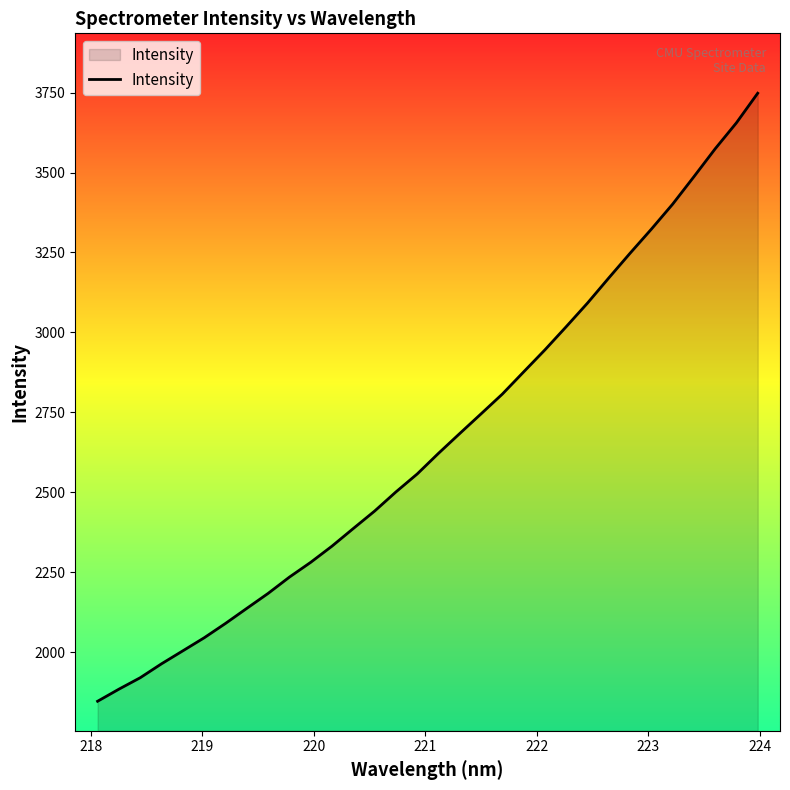

What is the difference between the maximum and minimum values?

1902.2